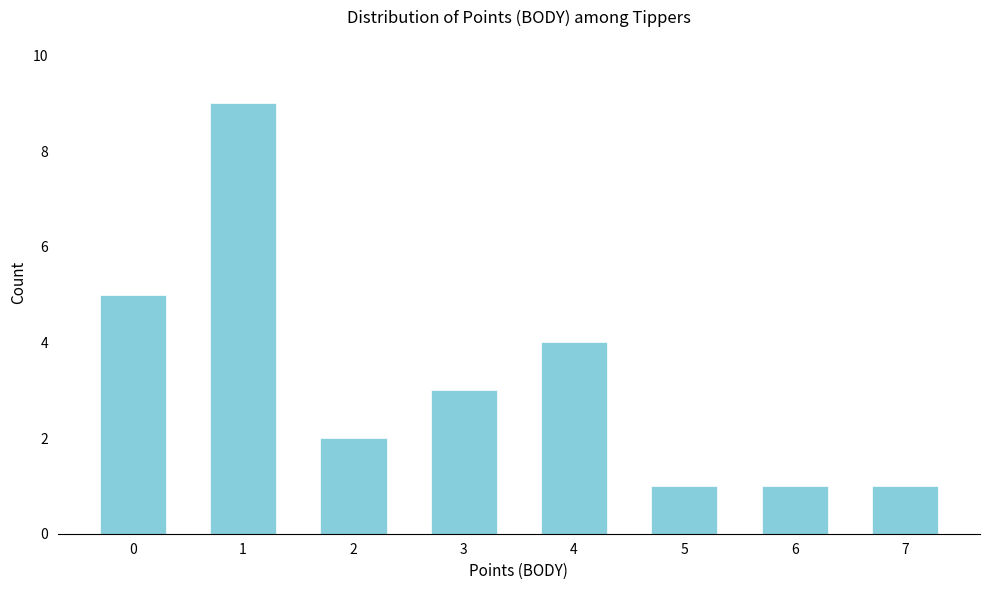

Reading left to right, transcribe all the data shown in this chart.

0=5	1=9	2=2	3=3	4=4	5=1	6=1	7=1